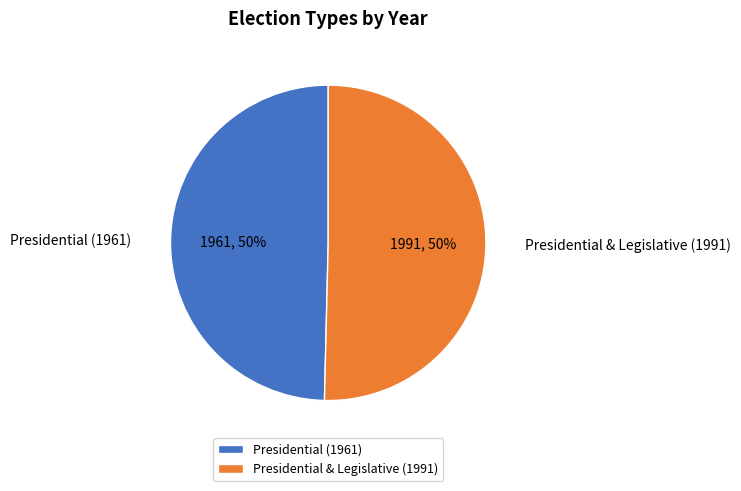

The Presidential (1961) slice represents 50% of the pie. True or false?

True